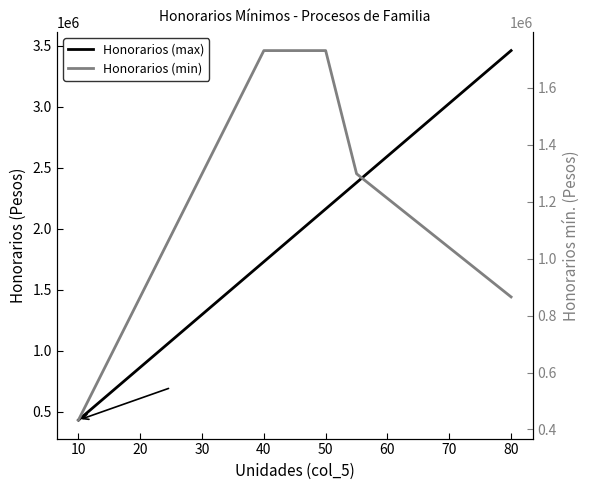

What is the spread (max minus min) of values at 40?

216375